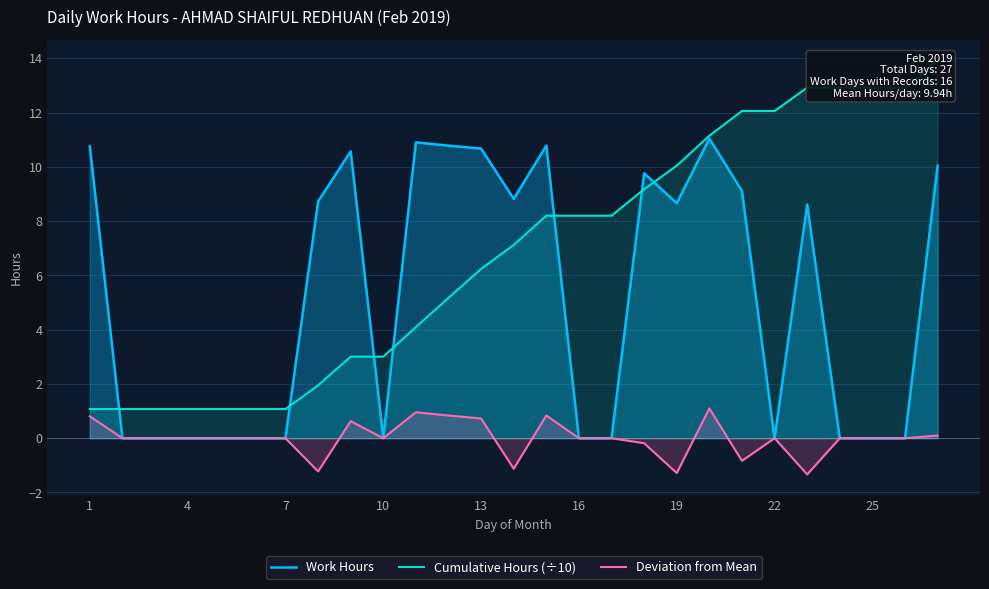

How many lines are shown in the chart?

3